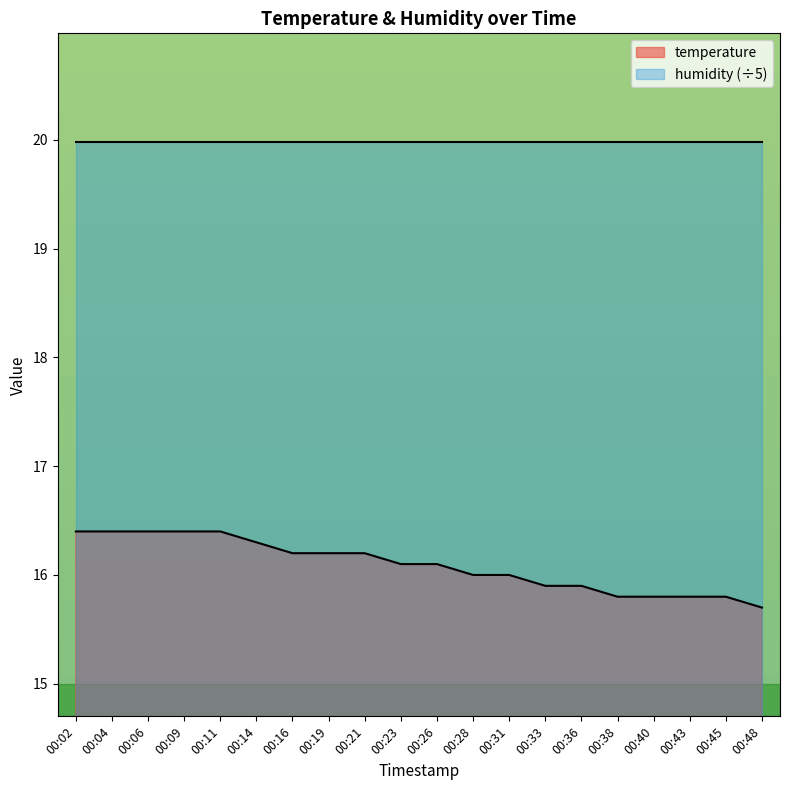

List the labels in order of value, largest first.

00:02, 00:04, 00:06, 00:09, 00:11, 00:14, 00:16, 00:19, 00:21, 00:23, 00:26, 00:28, 00:31, 00:33, 00:36, 00:38, 00:40, 00:43, 00:45, 00:48